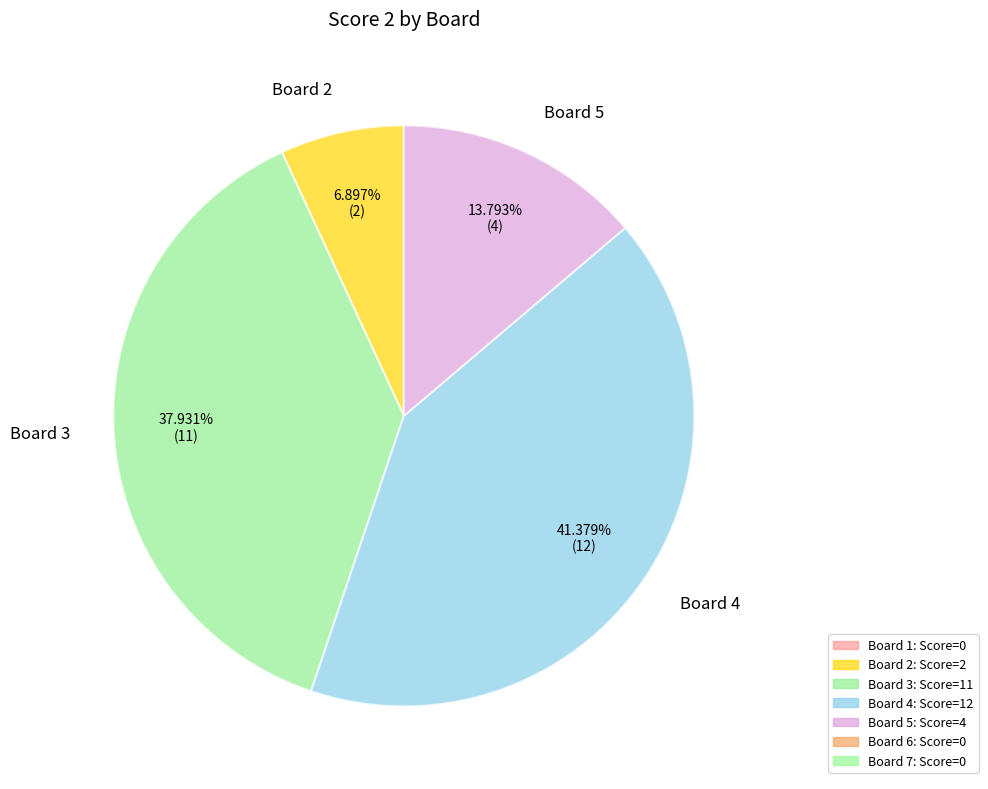

True or false: Board 3 accounts for 38% of the total.

True